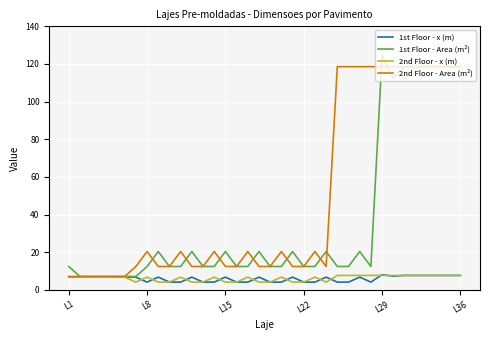

Which series has the widest spread of values?

1st Floor - Area (m²)